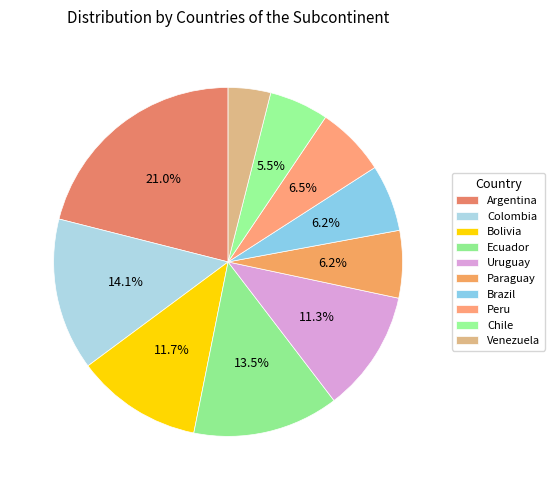

What percentage do Colombia and Uruguay together represent?

25.4%